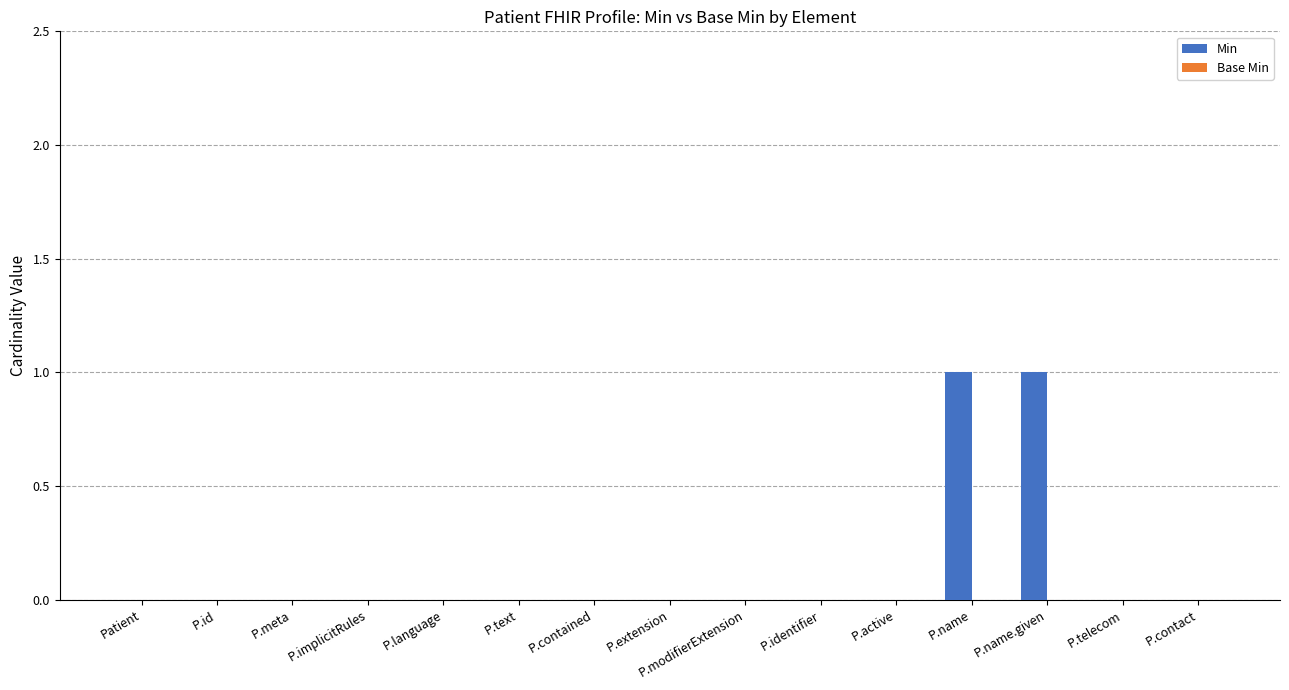

True or false: the data shows 0 at P.identifier.

True